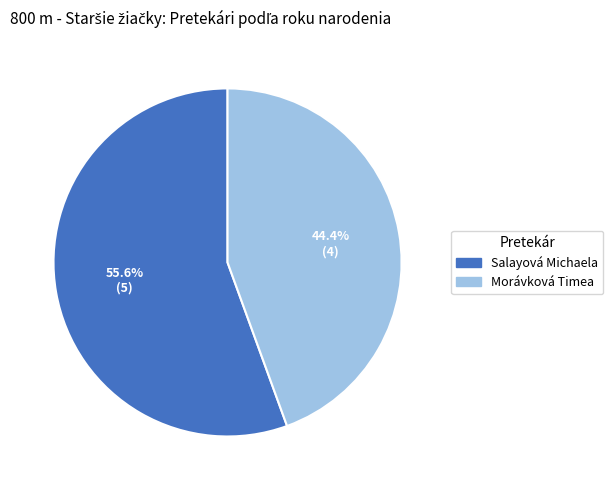

Does any single category account for the majority?

Yes